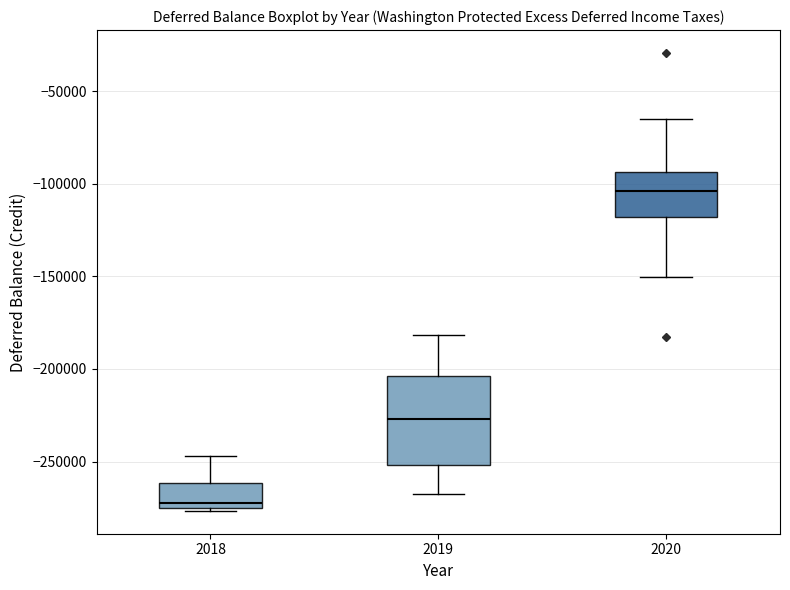

Comparing the boxes themselves (not the whiskers), which one is the tallest?

2019